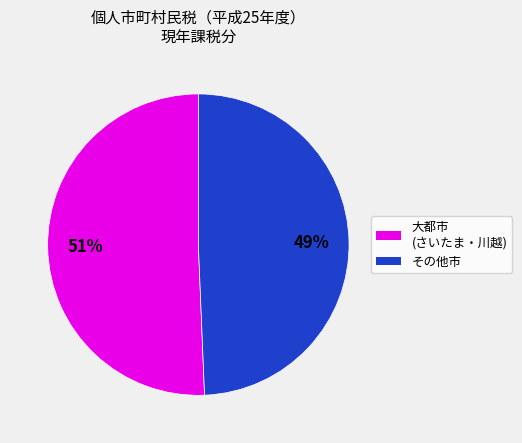

Is there any slice that represents more than half of the pie?

Yes